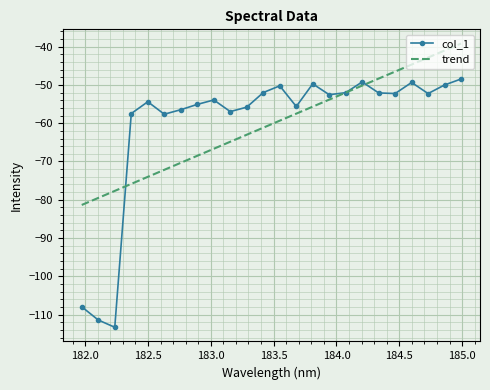

What is the minimum value for col_1?

-113.3